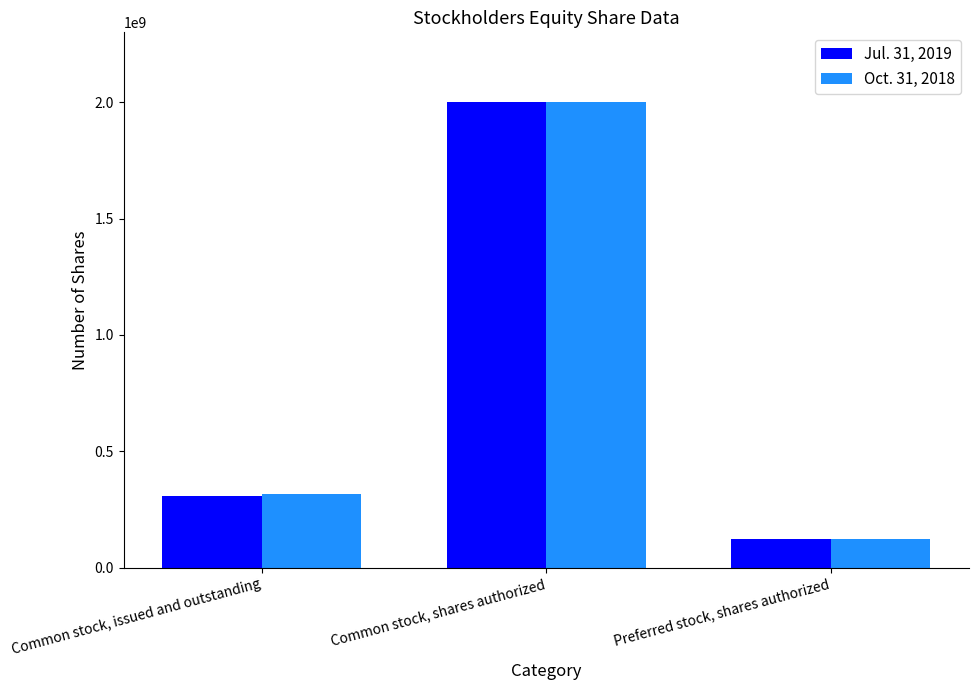

What is the label of the 2nd bar from the right?

Common stock, shares authorized